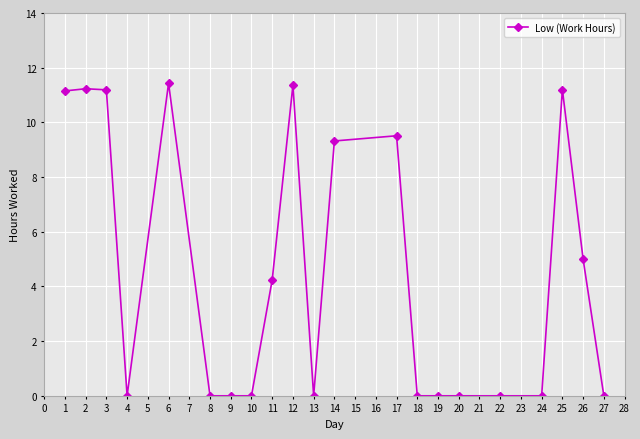

How many lines are shown in the chart?

1